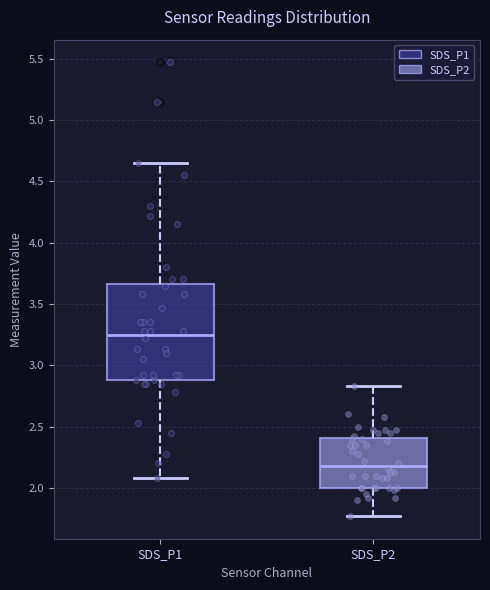

Where does the lower whisker of the box for SDS_P2 end on the y-axis? The values are not printed on the chart, so give them approximately, as read against the axis.

1.75